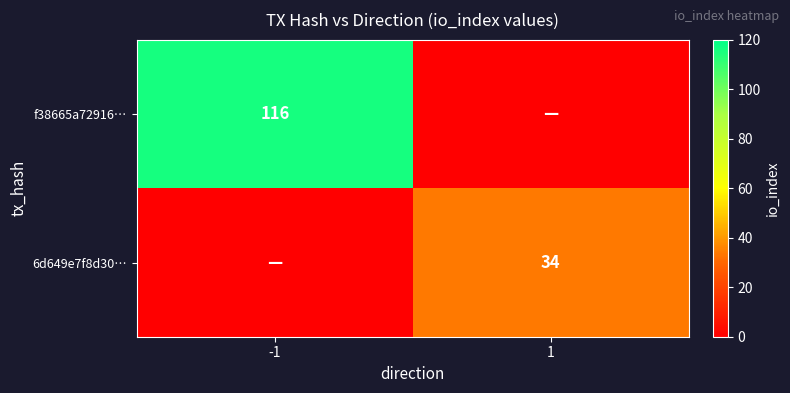

At which category is the sum across all series the highest?

-1